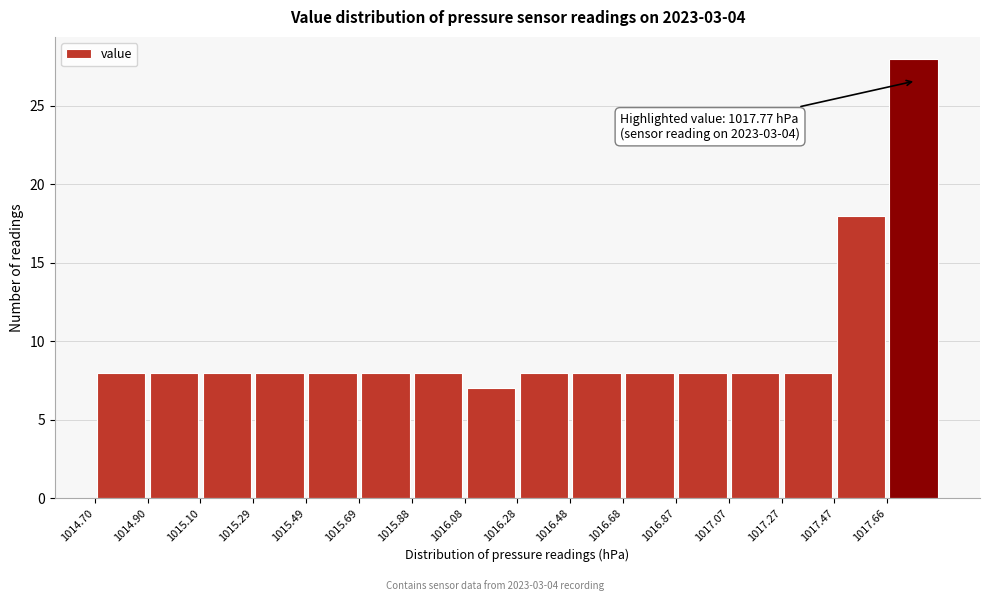

Over which range of the x-axis is the bar tallest?

1017.66 to 1017.86